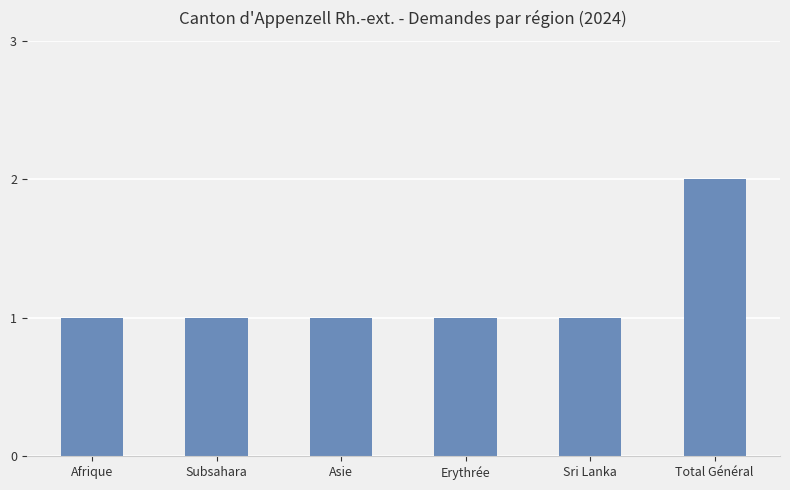

What is the sum of the values at Subsahara and Asie?

2